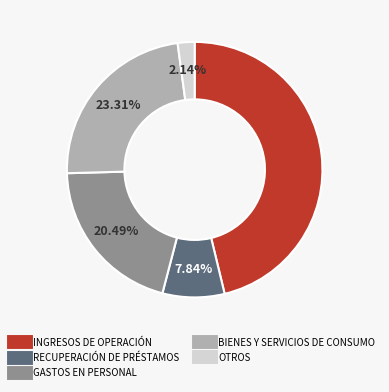

True or false: RECUPERACIÓN DE PRÉSTAMOS accounts for 8% of the total.

True